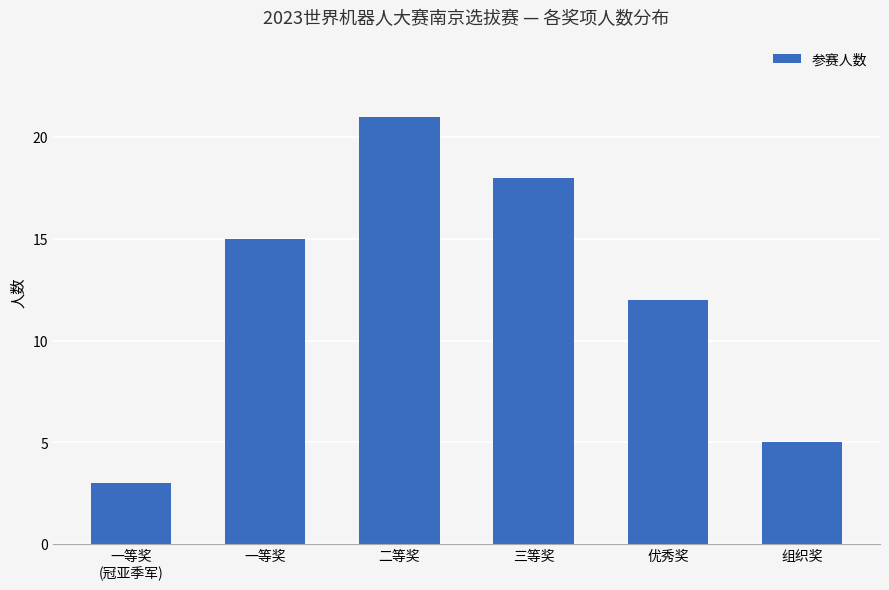

Between 优秀奖 and 三等奖, which is larger?

三等奖